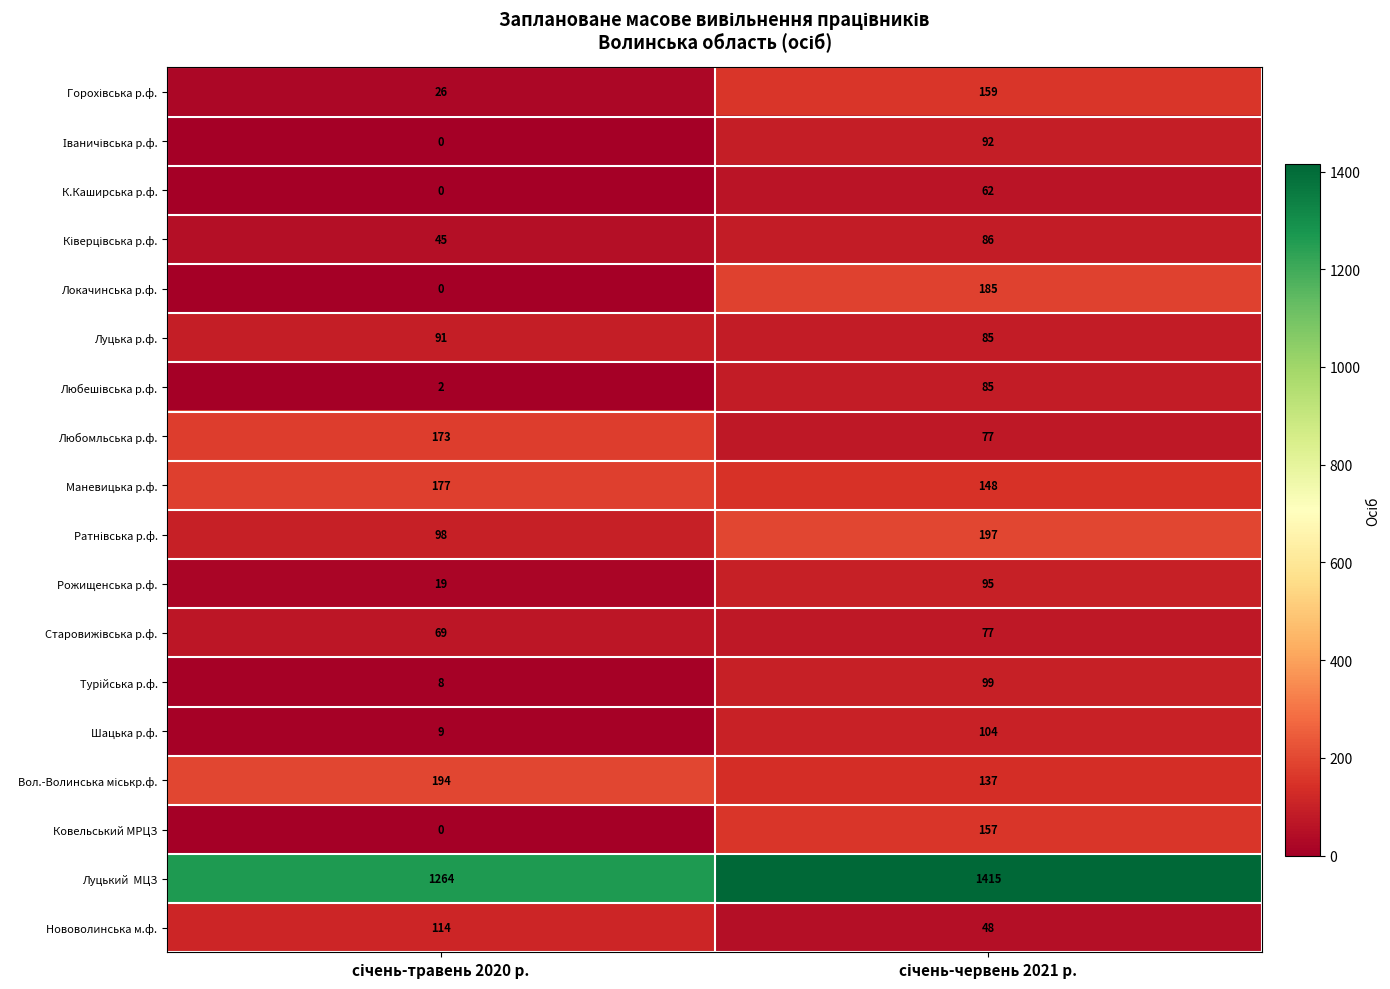

What is the maximum value shown in the chart?

1415